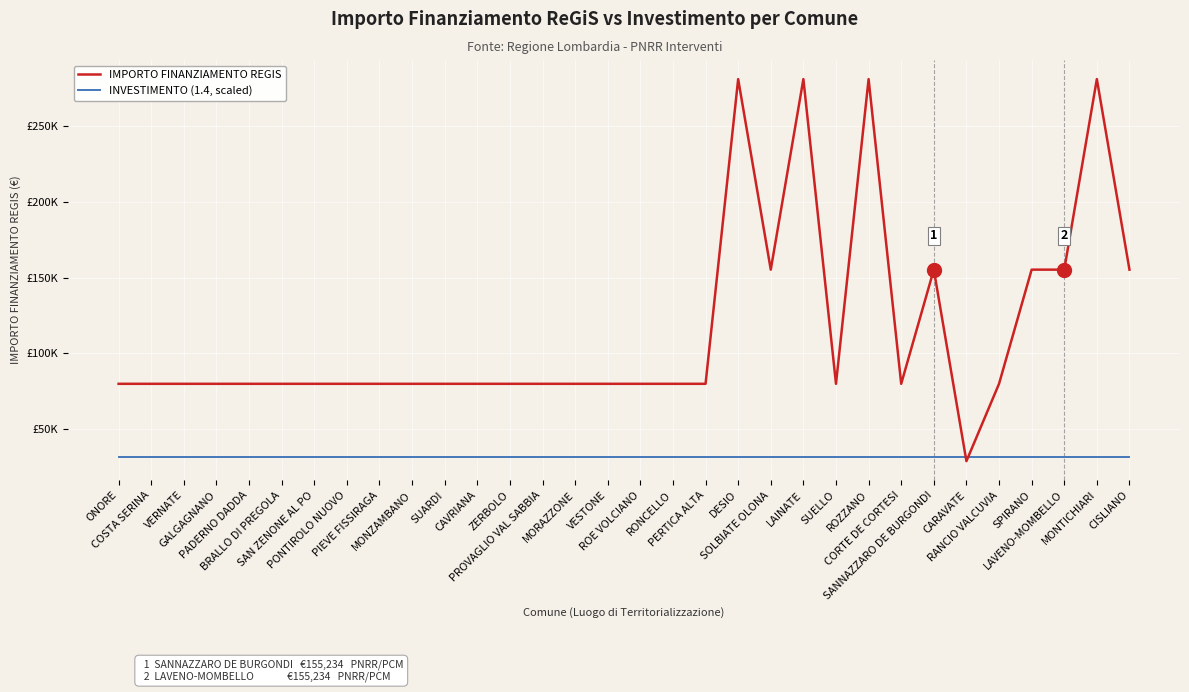

The value of INVESTIMENTO (1.4, scaled) at ROE VOLCIANO is 51405.3. True or false?

False